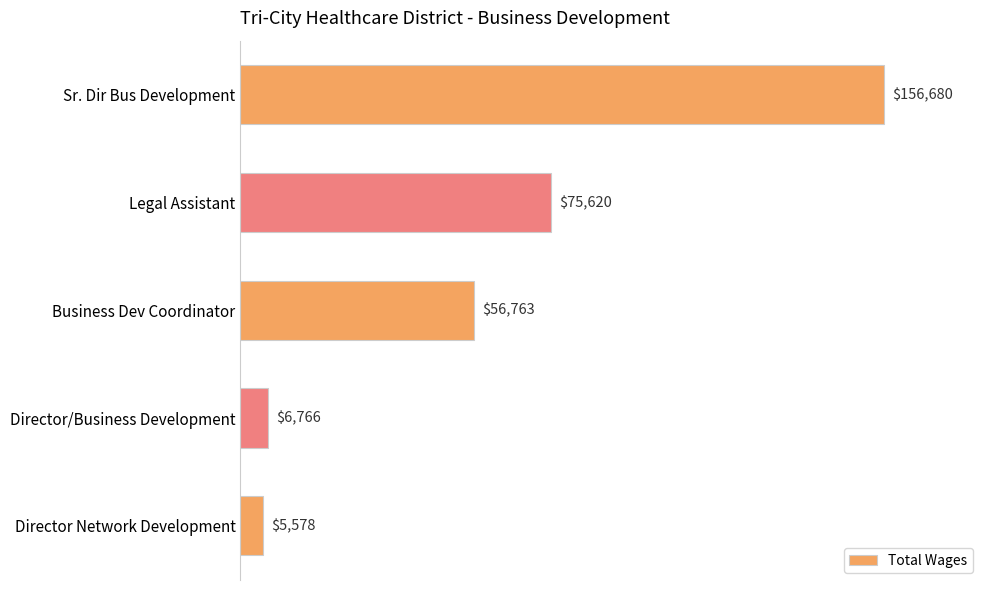

Approximately how many times larger is the value at Director/Business Development compared to Director Network Development?

1.2